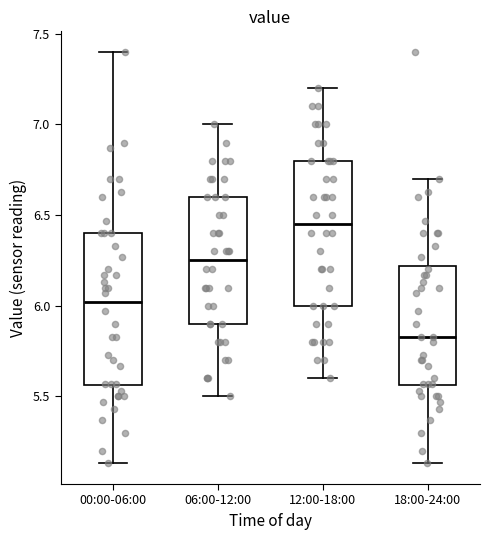

Where is the lower edge of the box for 18:00-24:00 on the y-axis? The values are not printed on the chart, so give them approximately, as read against the axis.

5.55